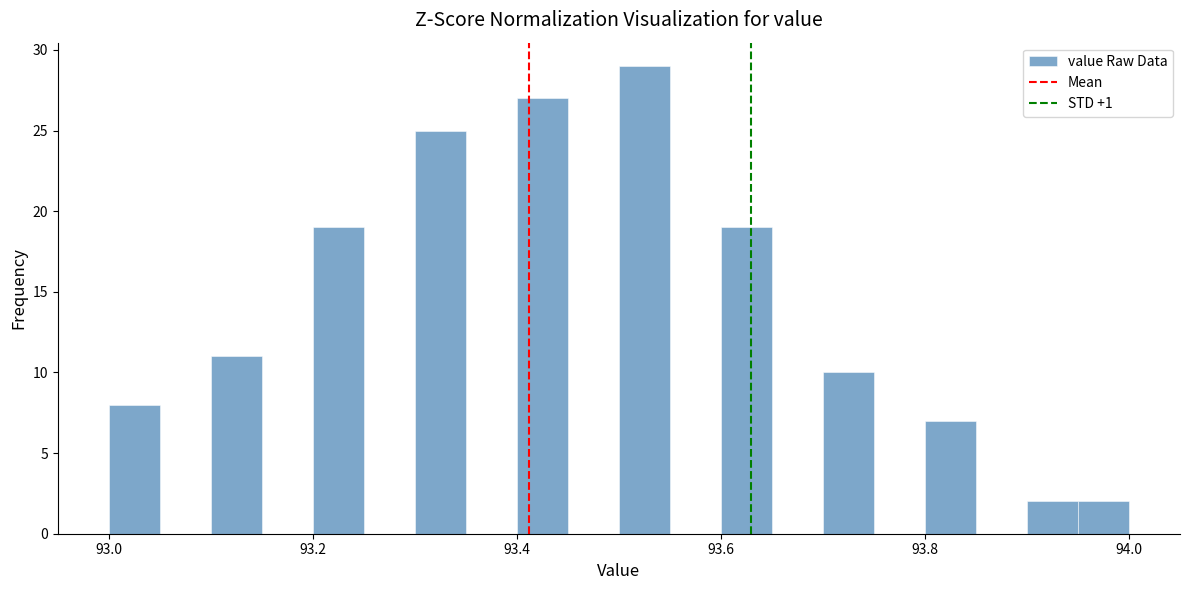

Read against the x-axis, roughly where is the centre of the tallest bar?

93.52